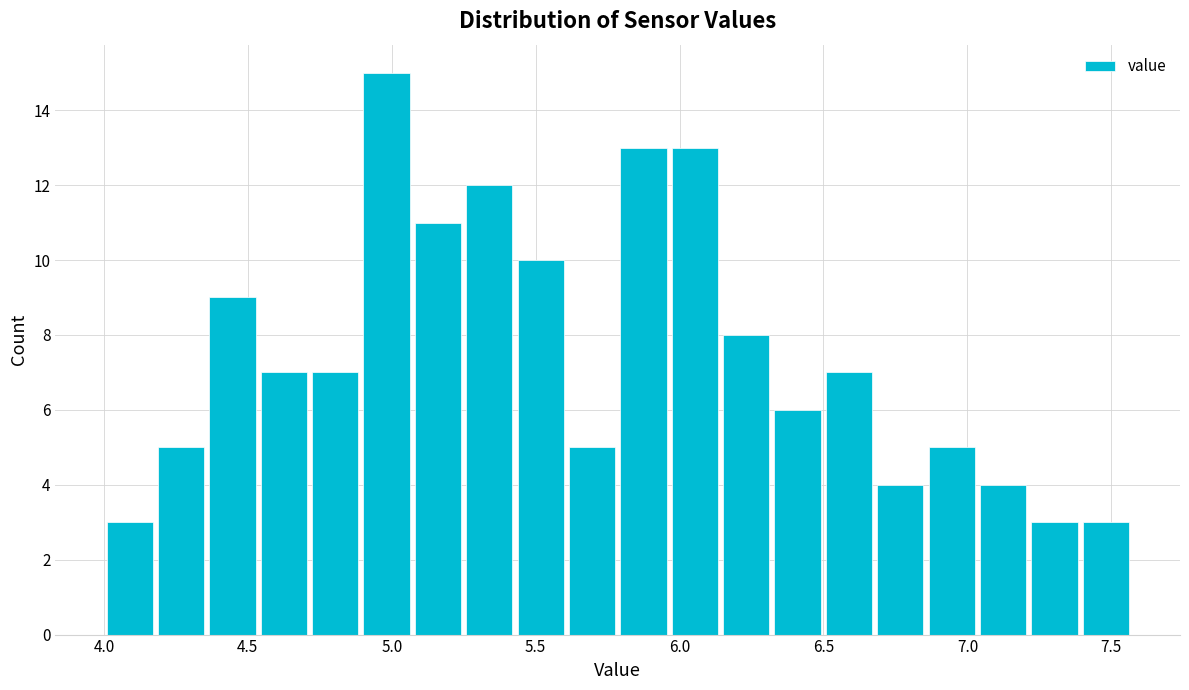

Around what value on the x-axis is the tallest bar? Give the approximate position of its centre, as read against the axis.

5.00